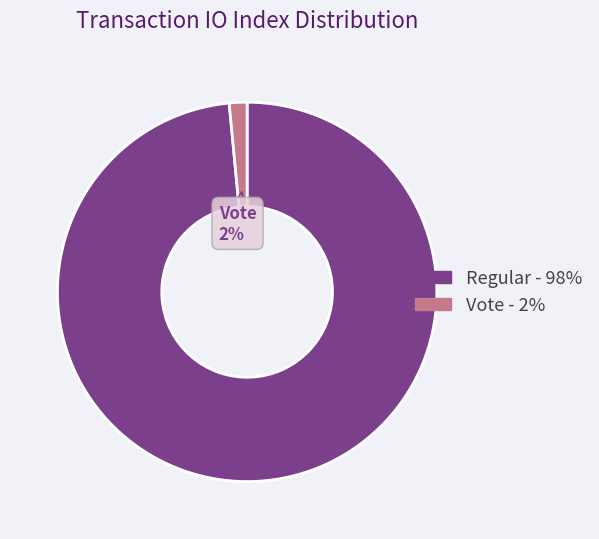

How many slices are in this pie chart?

2